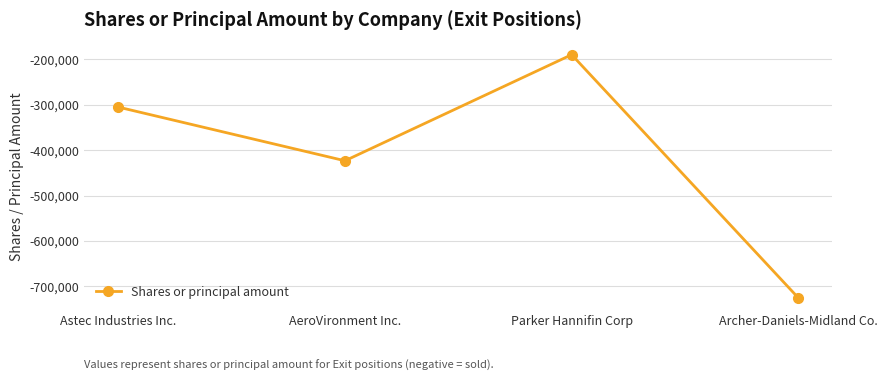

Count the number of values greater than -304984.

1